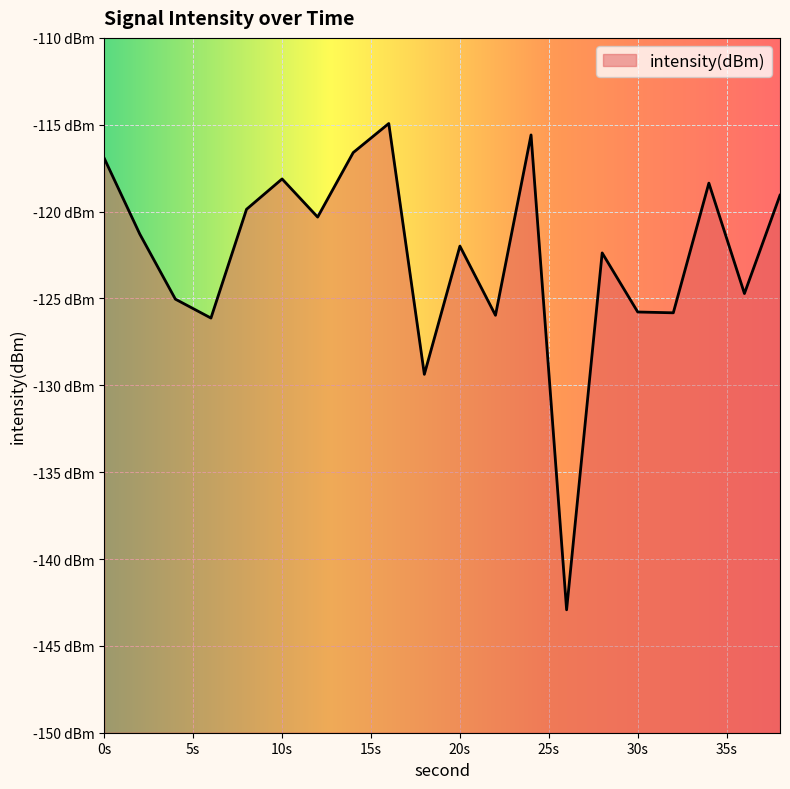

Rank the categories by value from highest to lowest.

16, 24, 14, 0, 10, 34, 38, 8, 12, 2, 20, 28, 36, 4, 30, 32, 22, 6, 18, 26